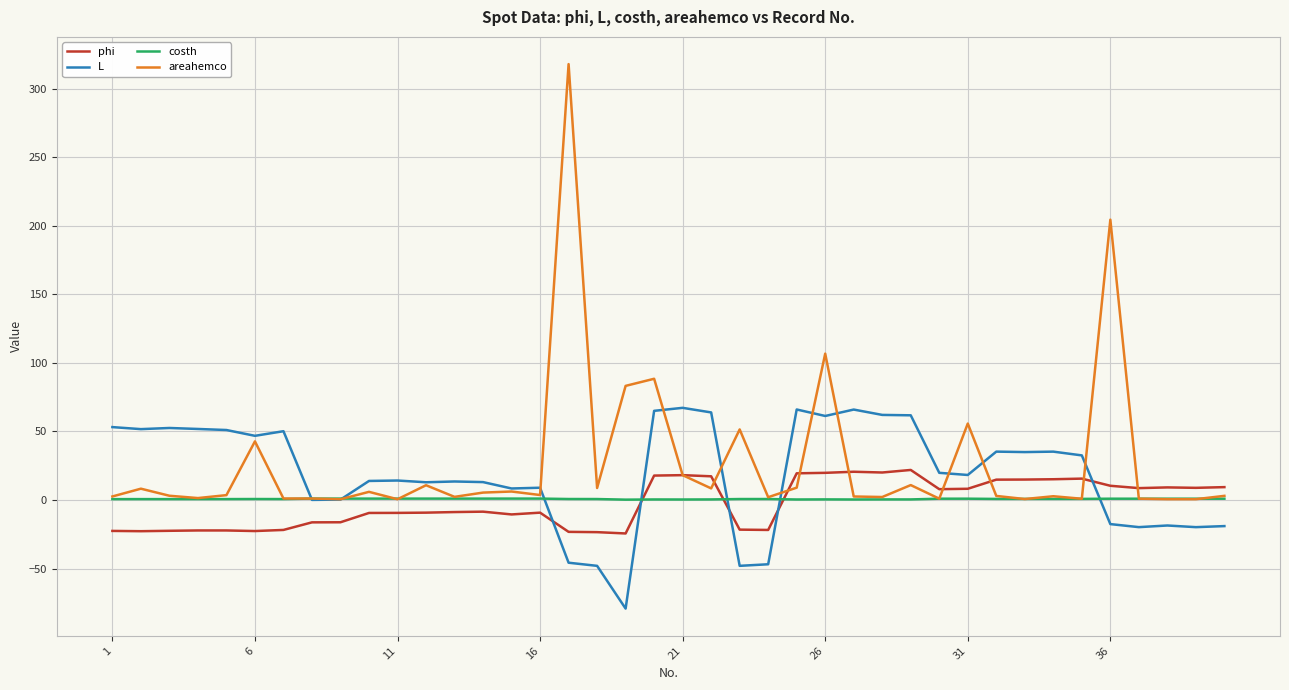

What is the maximum value for areahemco?

317.8